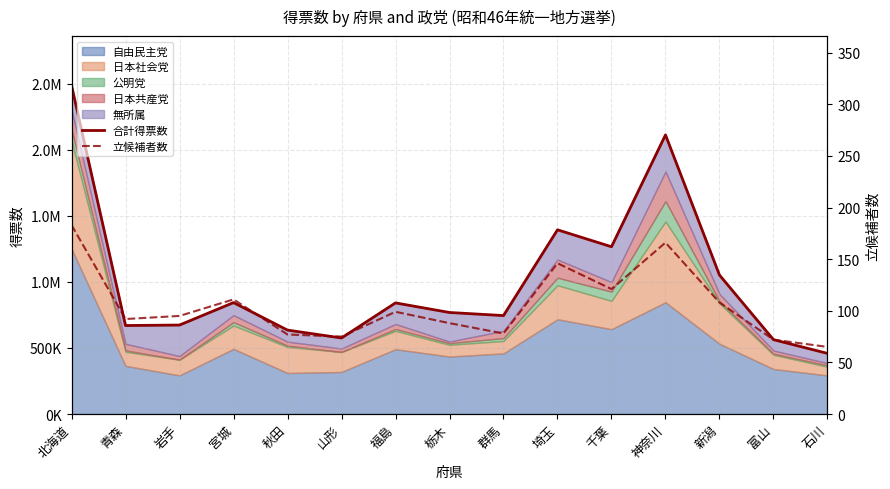

What position from the left is 石川?

15